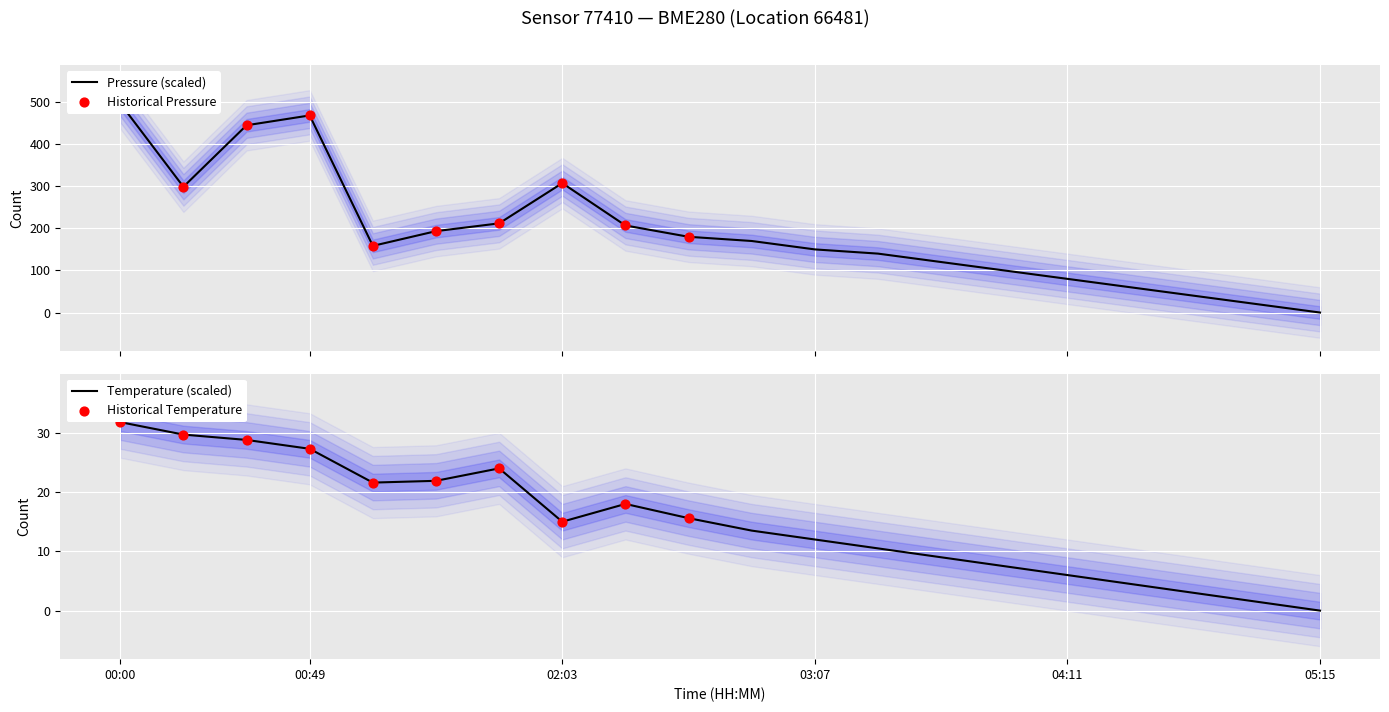

Which series contains the lowest Y value?

pressure